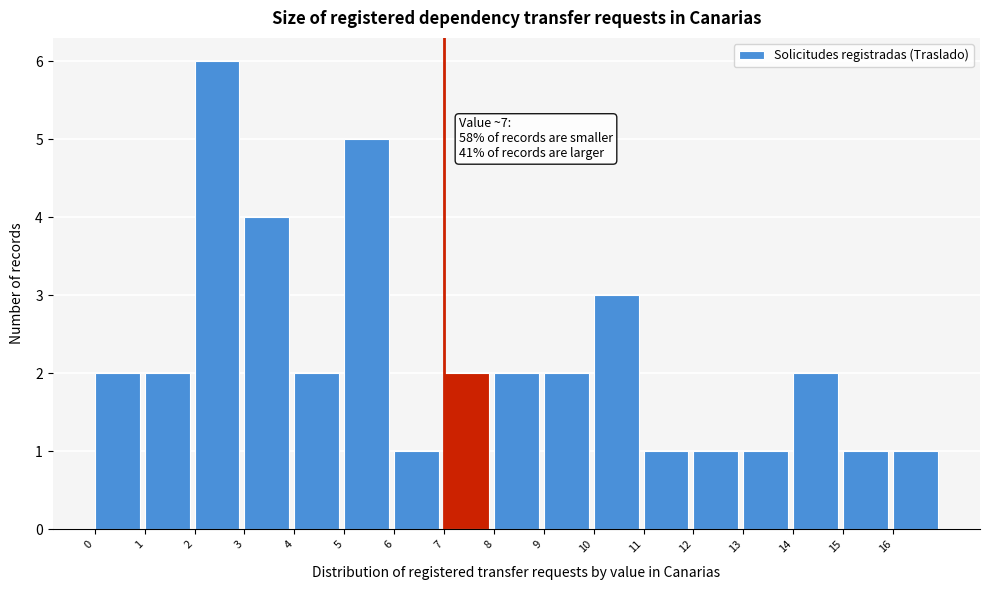

Over which range of the x-axis is the bar tallest?

2 to 3